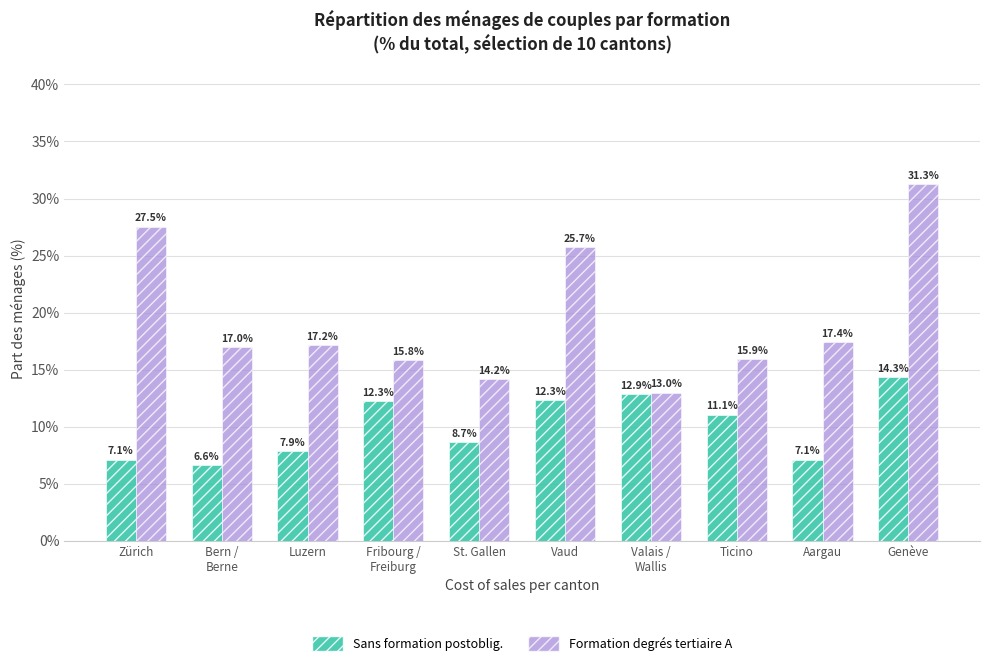

List the series in order of their overall mean, highest first.

Formation degrés tertiaire A, Sans formation postoblig.